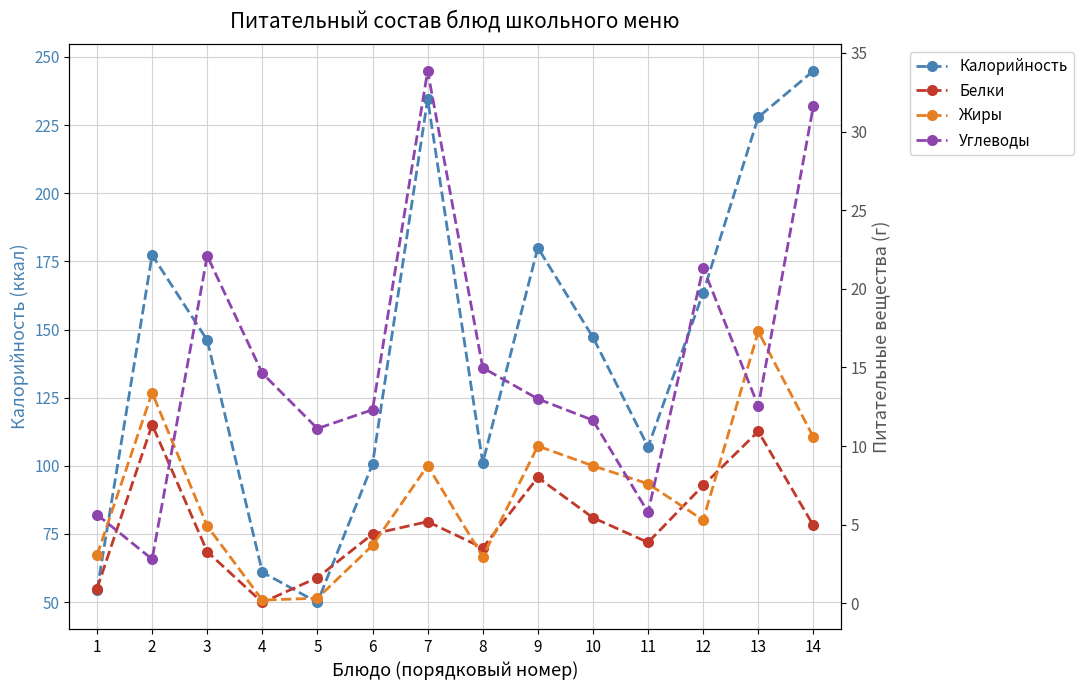

What is the difference between the second highest and minimum values in the Калорийность series?

184.7